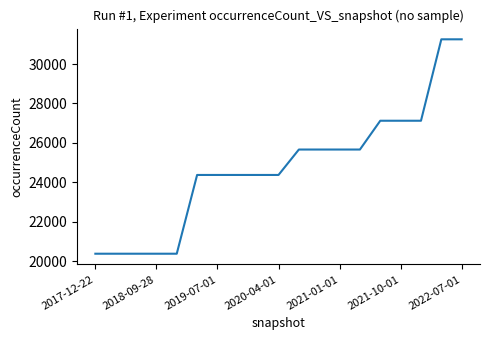

Reading right to left, what are all the values shown in this chart?

31255	31255	27124	27124	27124	25663	25663	25663	25663	24373	24373	24373	24373	24373	20377	20377	20377	20377	20377